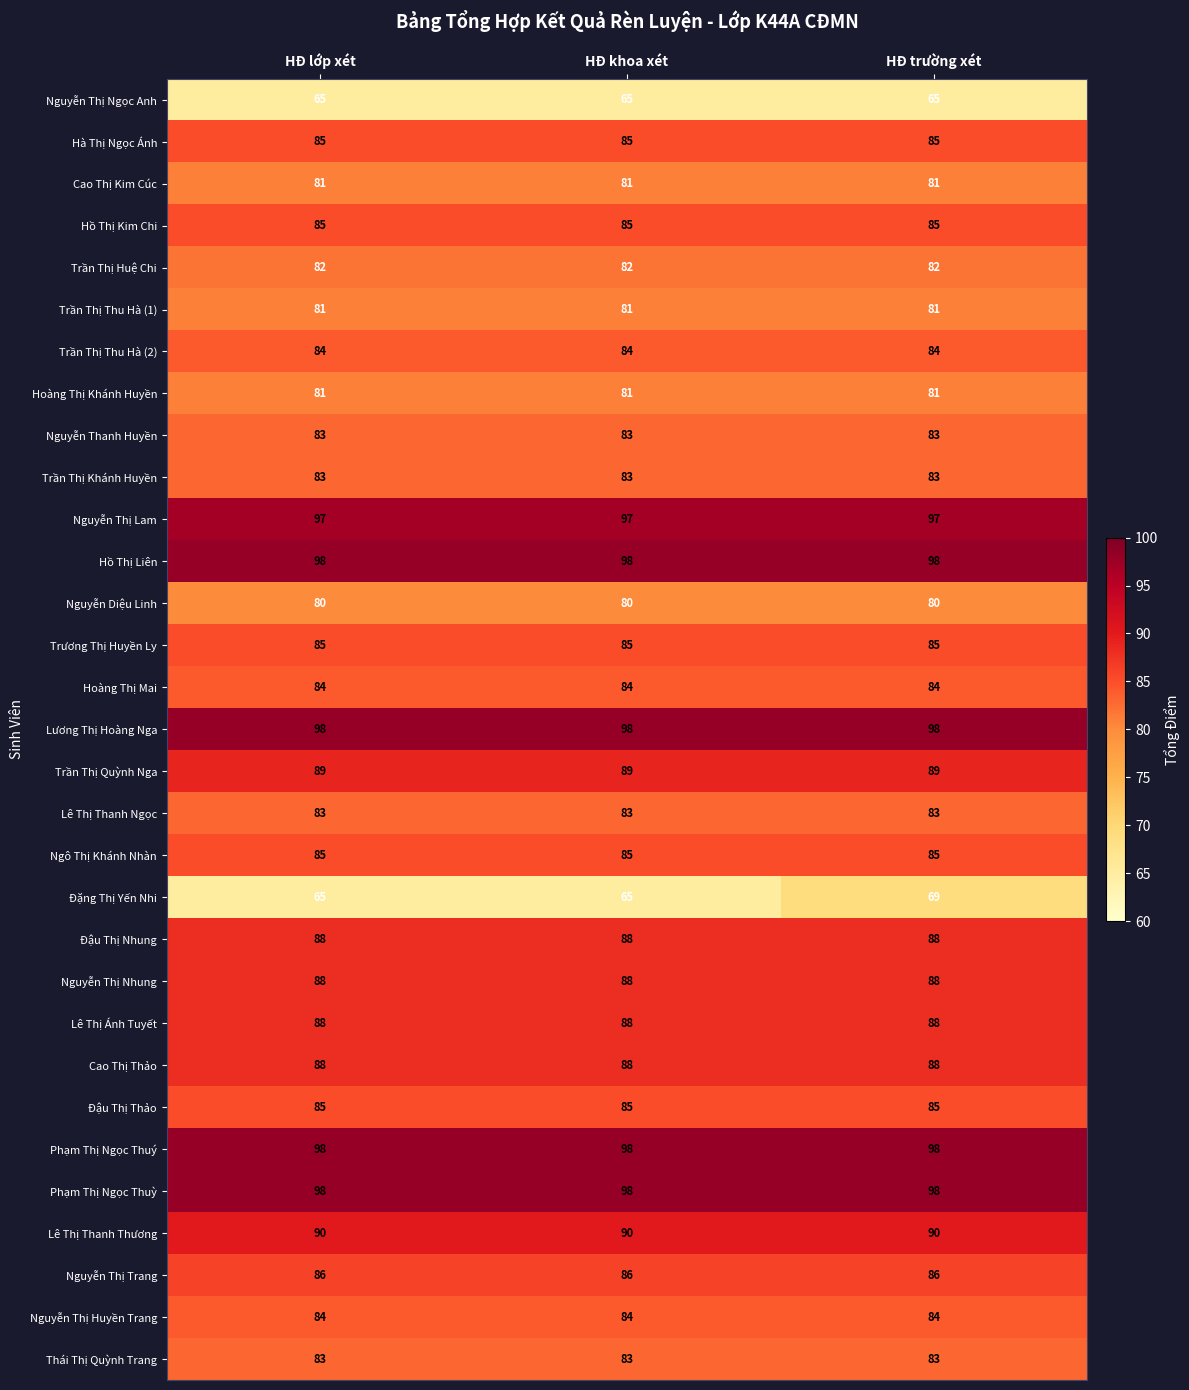

What is the minimum value shown in the chart?

65